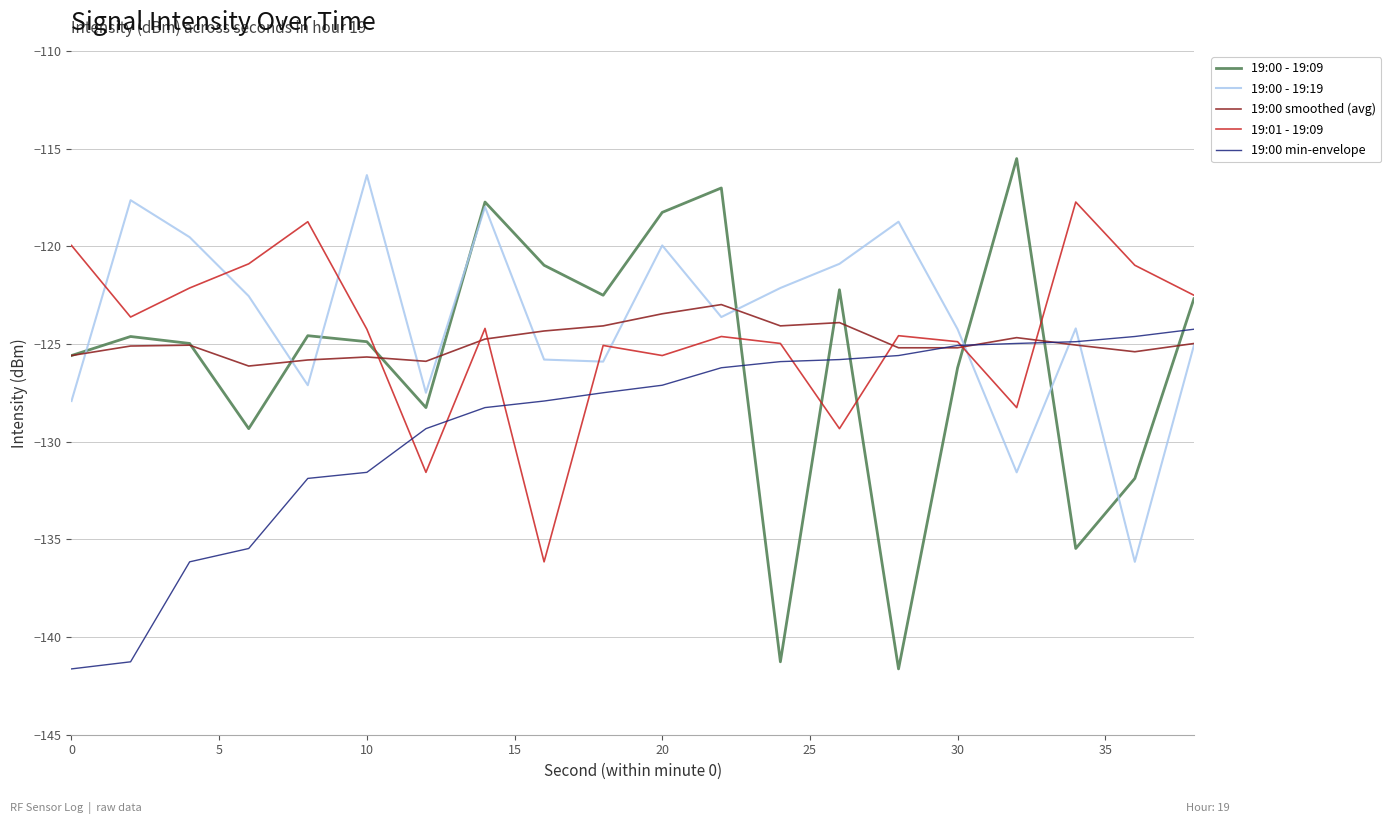

True or false: 19:00 - 19:09 and 19:00 smoothed (avg) cross at least once.

True